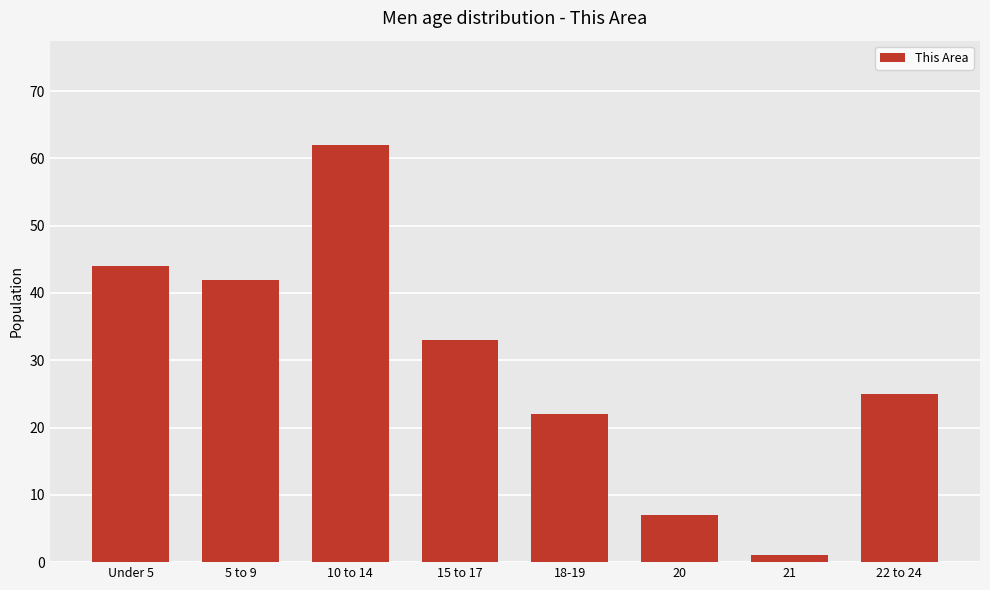

What is the difference between the values at 22 to 24 and 15 to 17?

8